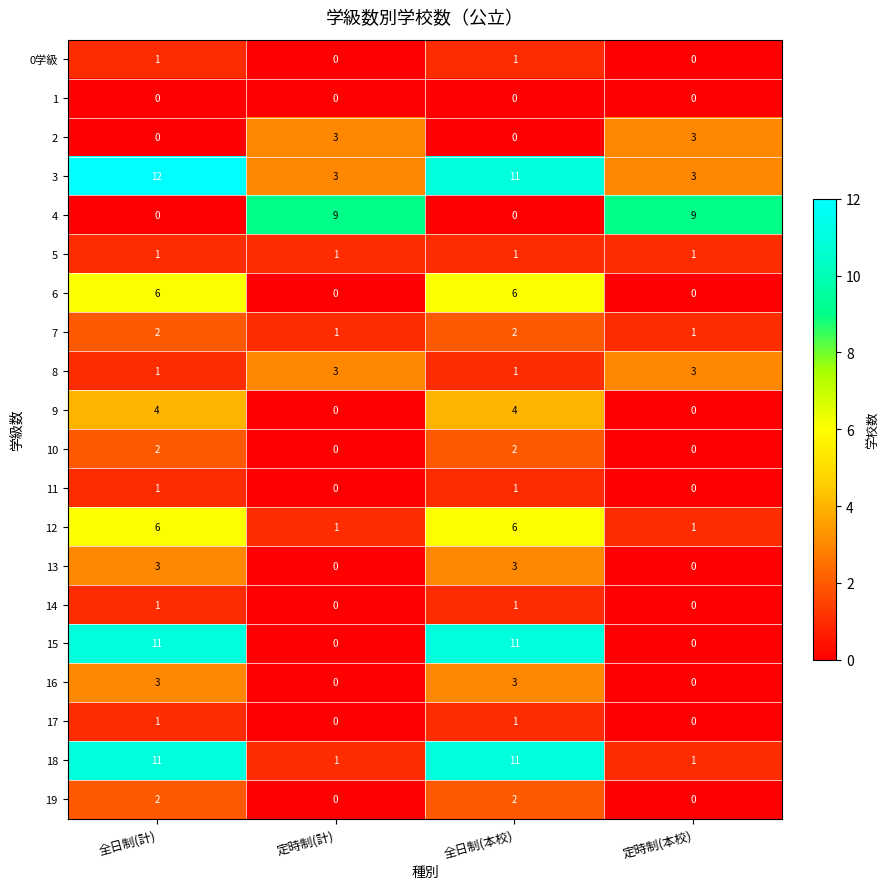

How many 12 values are between 1 and 6?

4